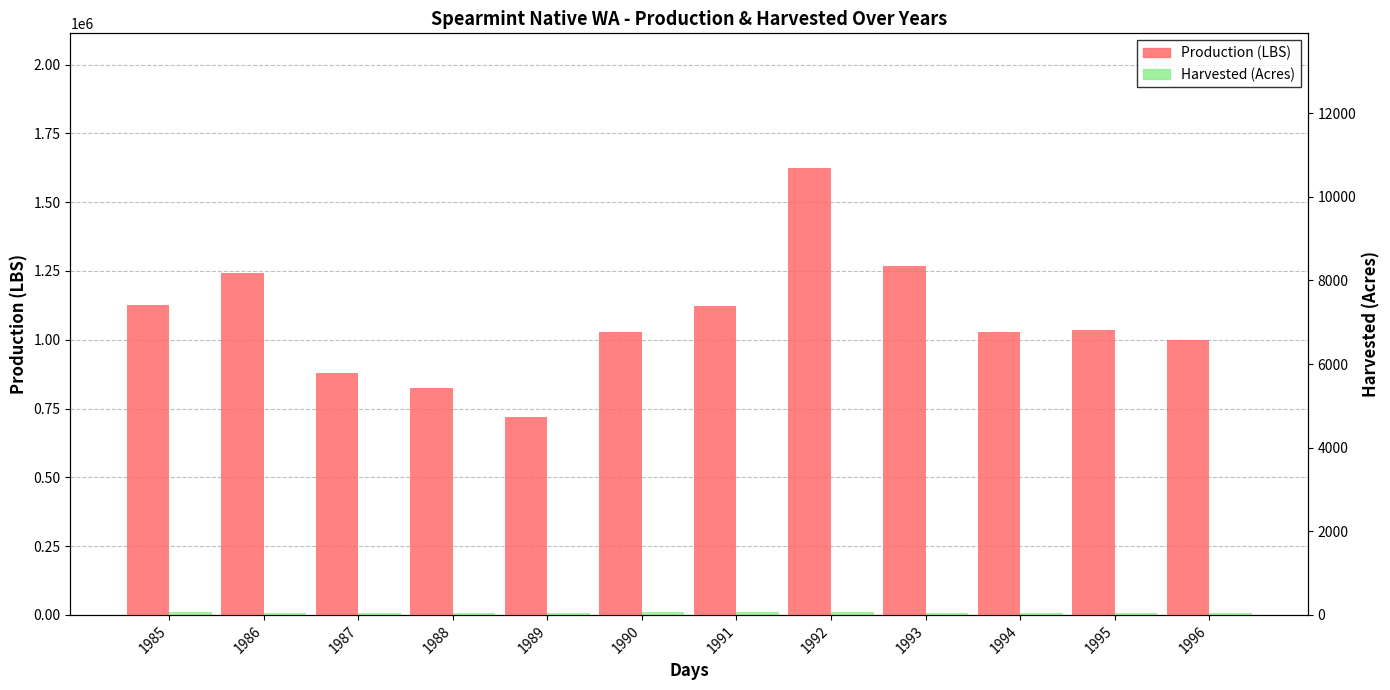

At 1990, list the series in order from smallest to largest.

Harvested (Acres), Production (LBS)